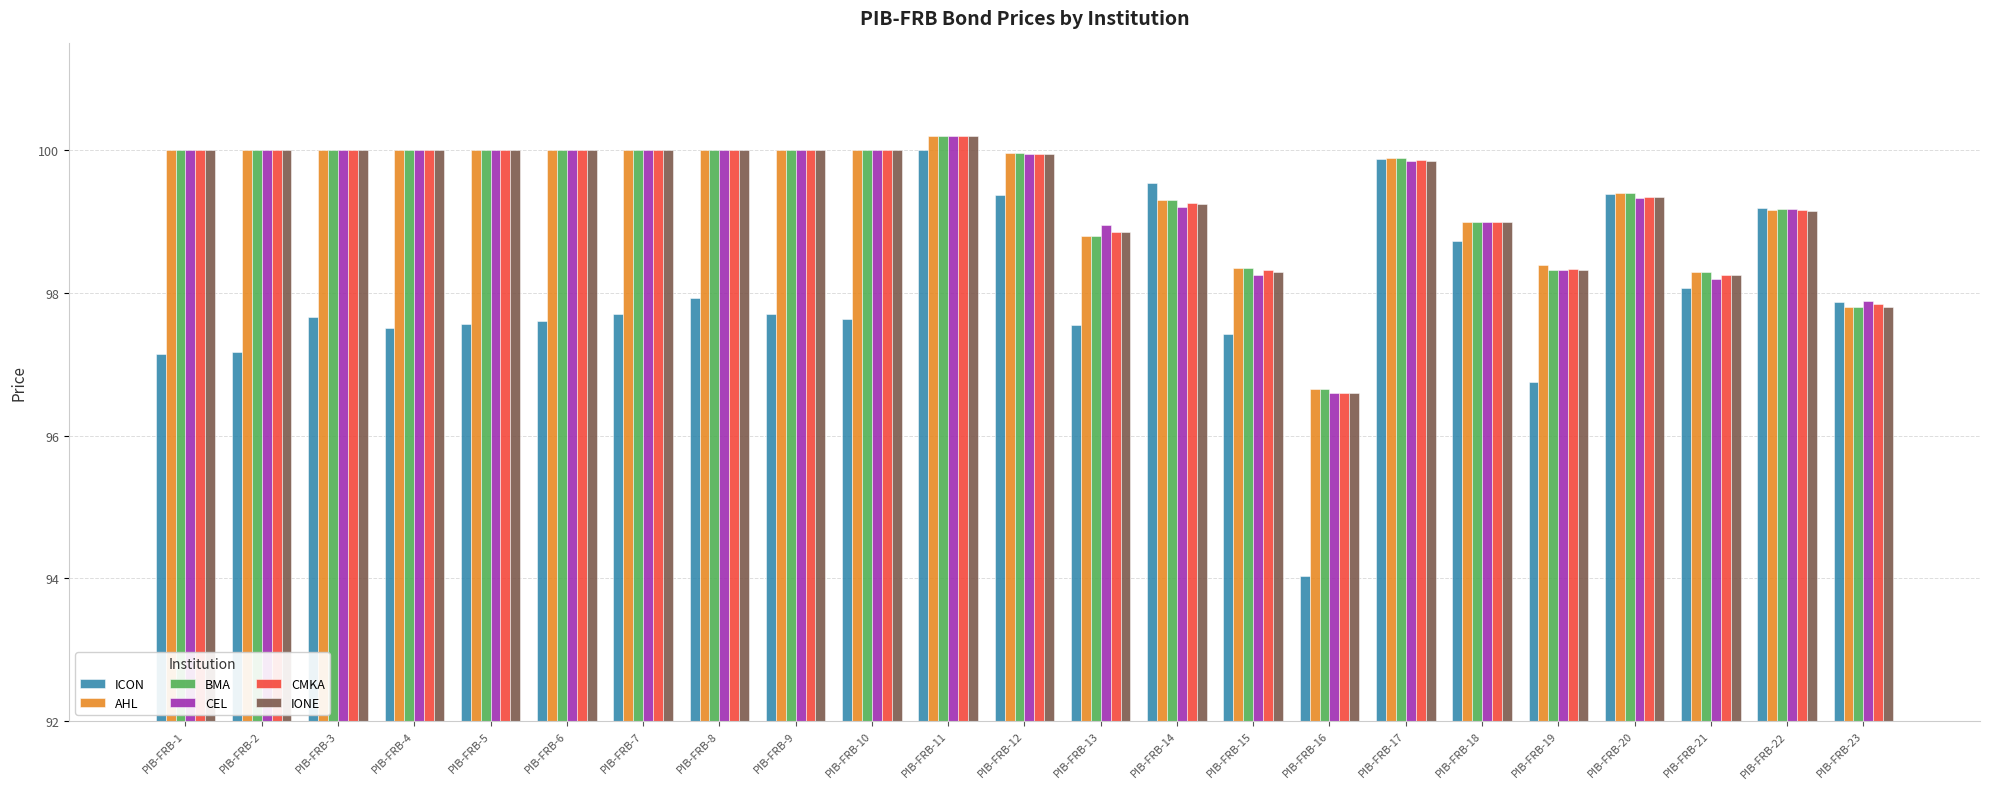

True or false: AHL has a value of 160.7 at PIB-FRB-16.

False